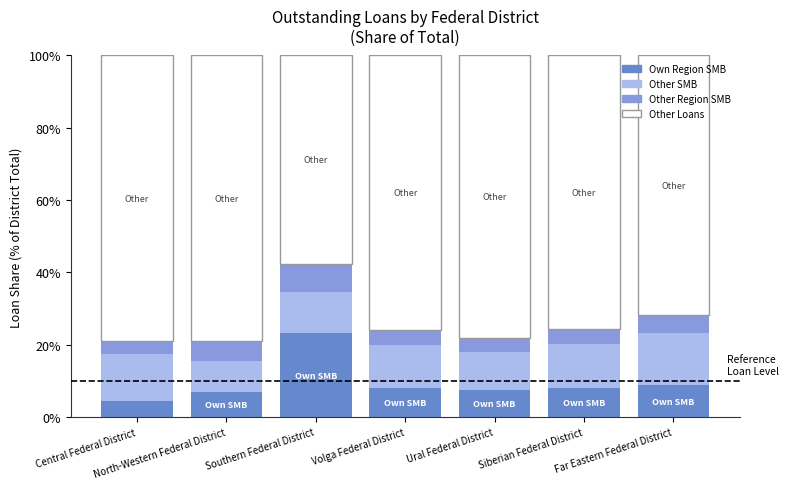

What is the total value across all series at Volga Federal District?

100.0